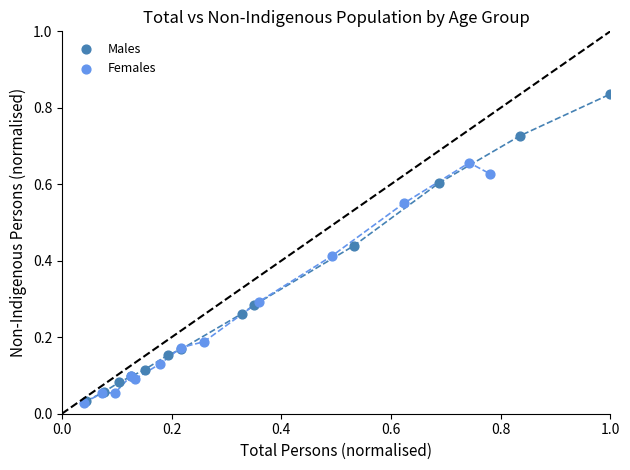

Which series reaches the maximum Y coordinate?

Males